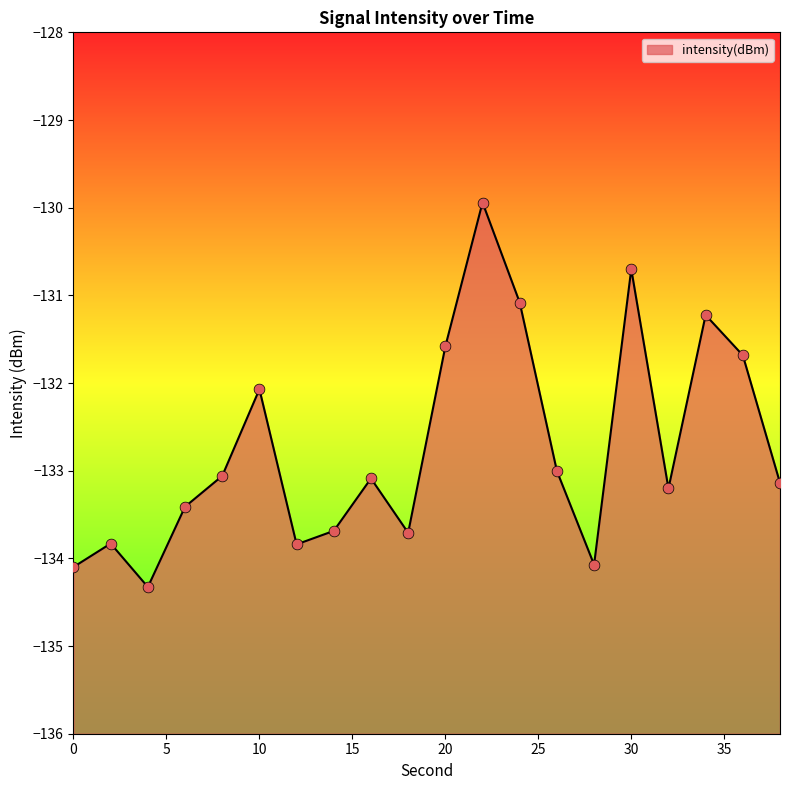

What is the change in value from 2 to 32?

+0.6